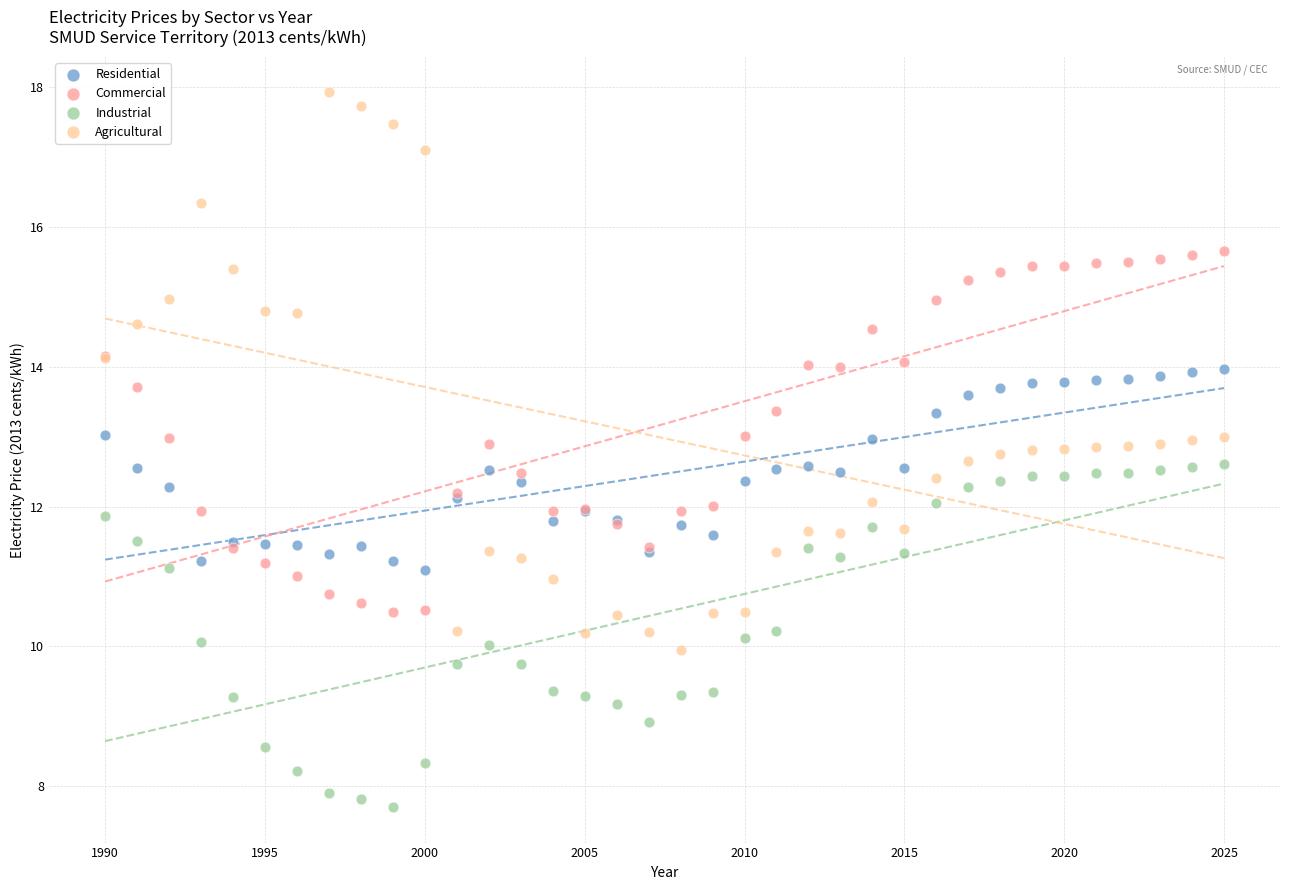

What are all the series names shown in the legend?

Residential, Commercial, Industrial, Agricultural